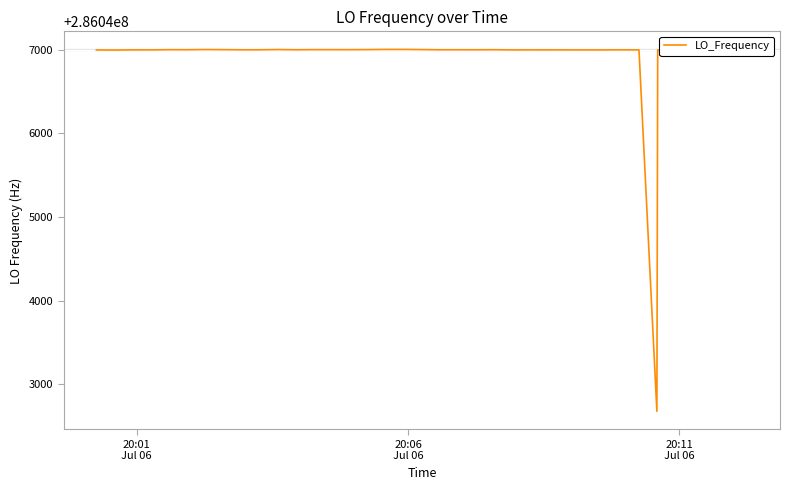

What is the difference between the maximum and minimum values?

4332.2